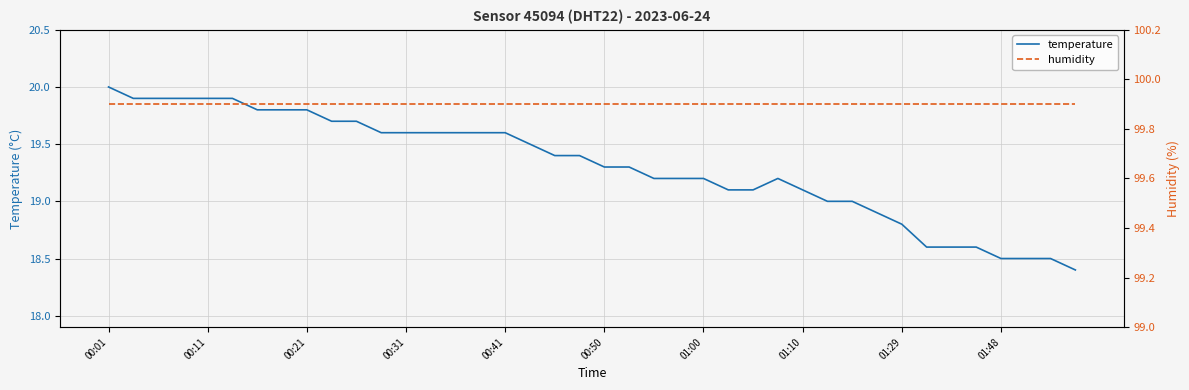

At which label does temperature first exceed 19?

00:01